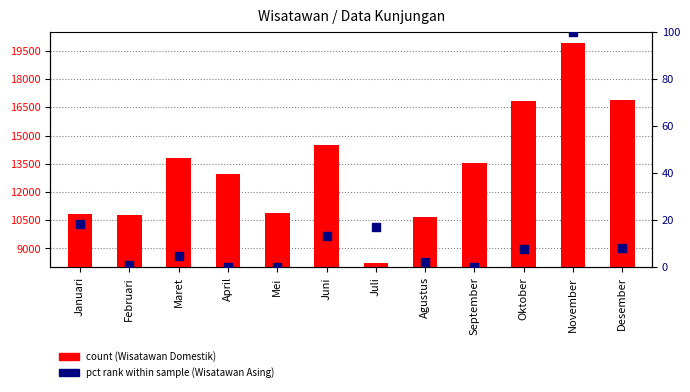

Which series has the largest total across all categories?

Wisatawan Domestik